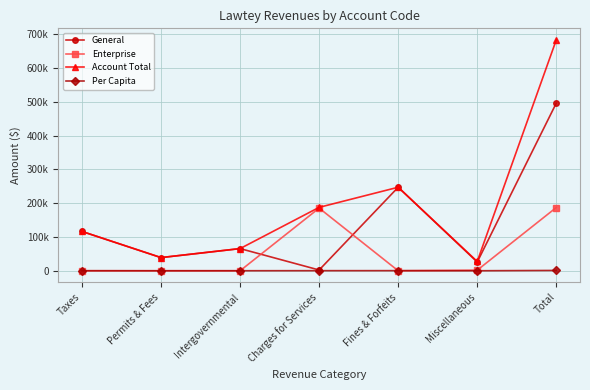

What is the difference between the Account Total values at Miscellaneous and Total?

656270.0